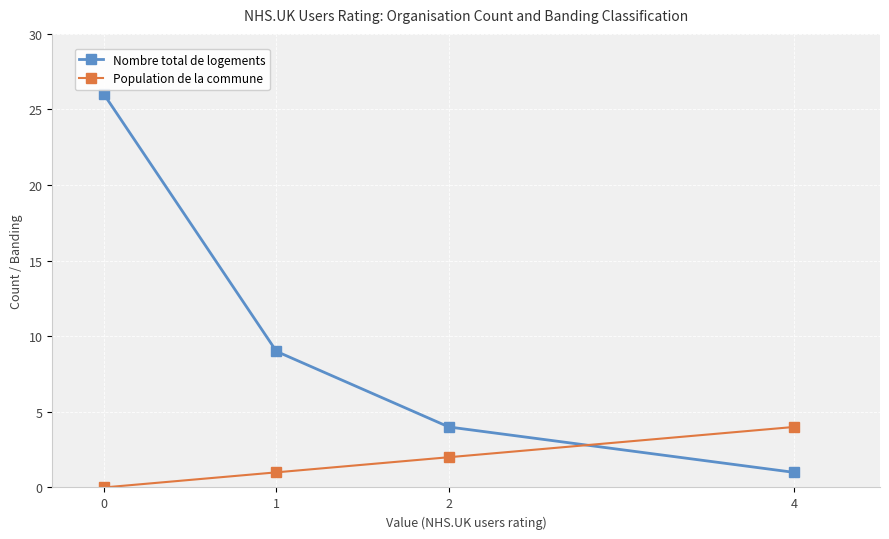

At 4, list the series in order from smallest to largest.

Nombre total de logements, Population de la commune